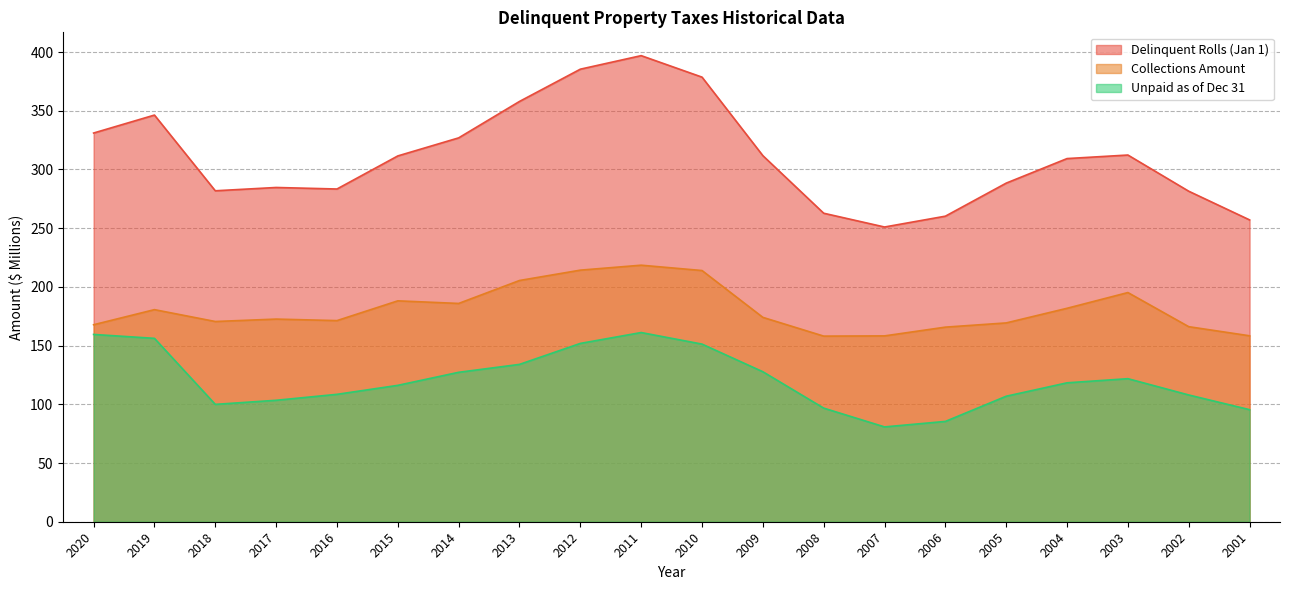

Where is the first local maximum for Delinquent Rolls (Jan 1)?

2019